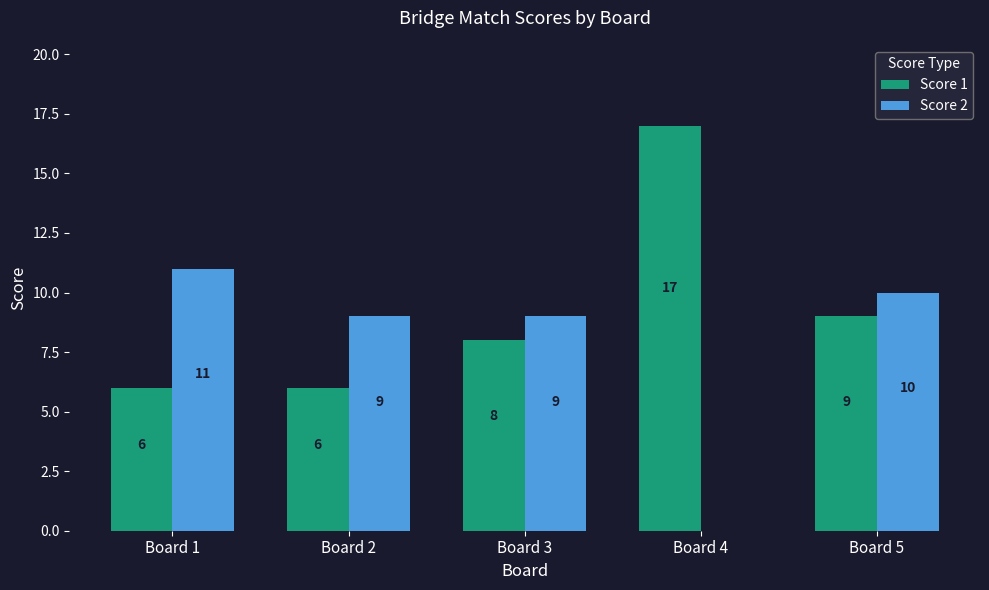

Where is Score 1 nearest to the value 11?

Board 5